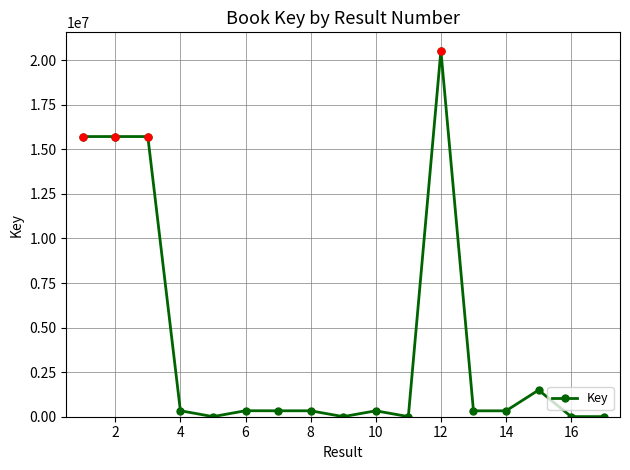

What is the sum of all values?

71550139